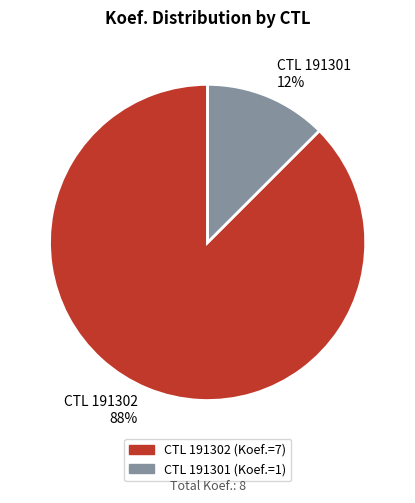

True or false: CTL 191302 accounts for 88% of the total.

True